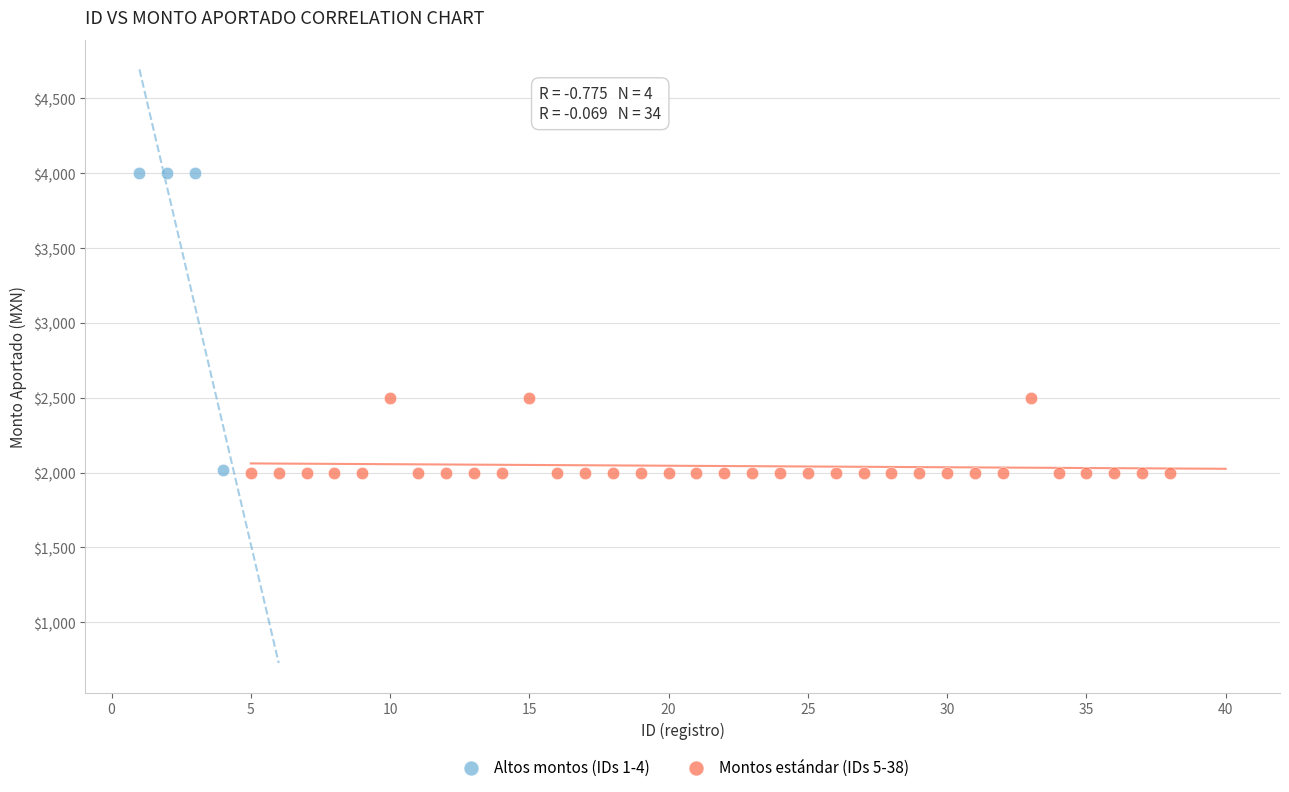

Which series contains the highest Y value?

Altos montos (IDs 1-4)